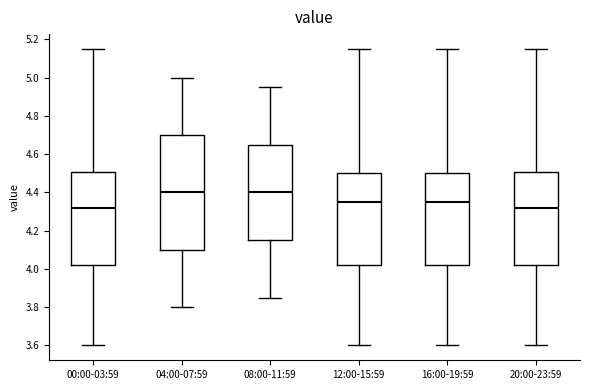

Reading left to right, transcribe this box plot: for each box, give where its median line is, the range the box spans, and where its two whiskers end, as read against the y-axis. The values are not printed on the chart, so give them approximately, as read against the axis.

00:00-03:59: median 4.32, box 4.02 to 4.50, whiskers 3.60 to 5.16
04:00-07:59: median 4.40, box 4.10 to 4.70, whiskers 3.80 to 5.00
08:00-11:59: median 4.40, box 4.16 to 4.66, whiskers 3.86 to 4.96
12:00-15:59: median 4.36, box 4.02 to 4.50, whiskers 3.60 to 5.16
16:00-19:59: median 4.36, box 4.02 to 4.50, whiskers 3.60 to 5.16
20:00-23:59: median 4.32, box 4.02 to 4.50, whiskers 3.60 to 5.16